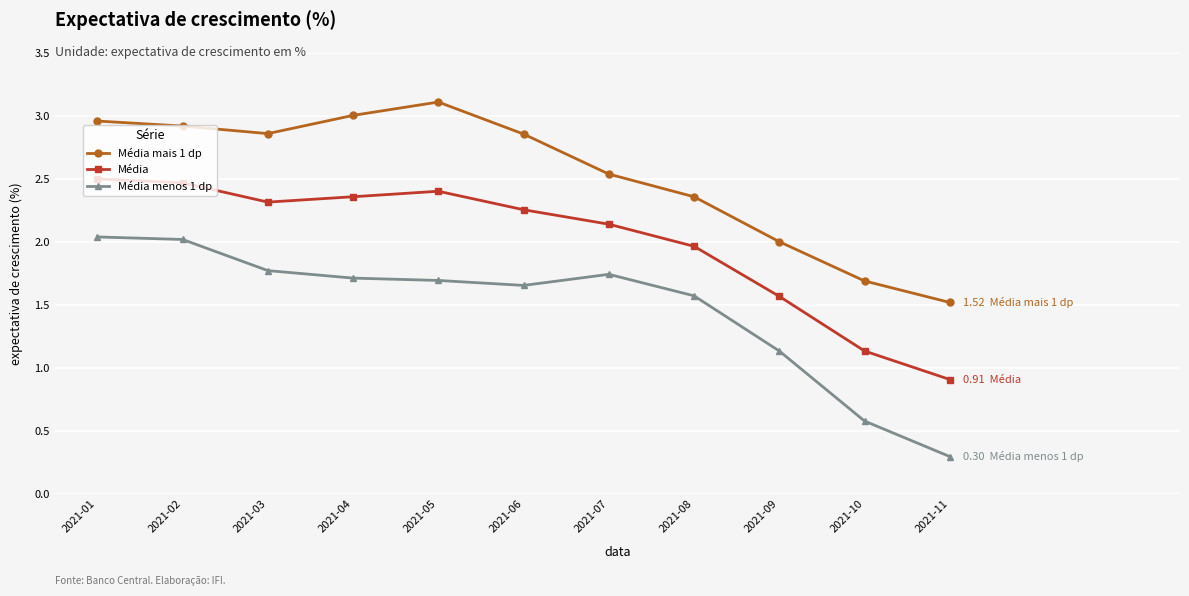

True or false: Média mais 1 dp has more than 2 interior local peaks.

False